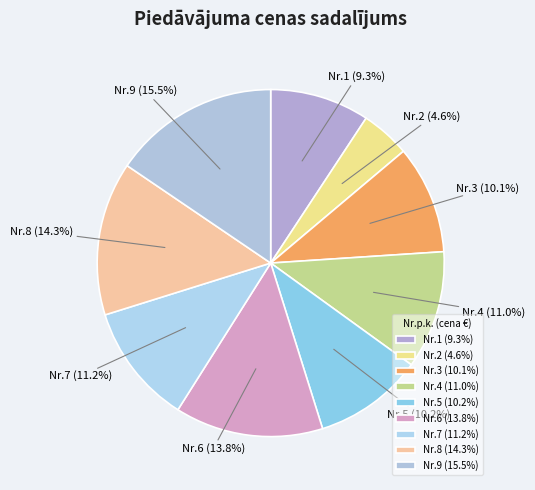

To the nearest percent, what is the difference between the largest and smallest slice percentages?

11%